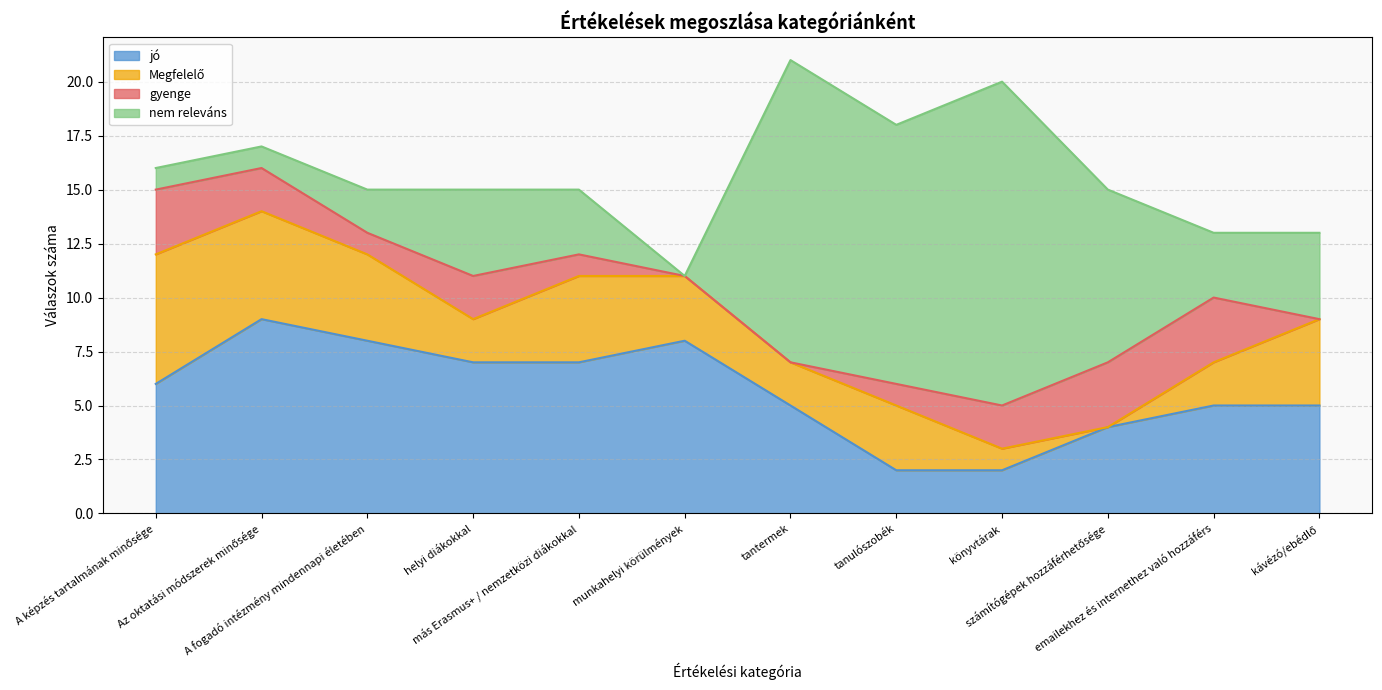

At how many categories does at least one series exceed 0?

12